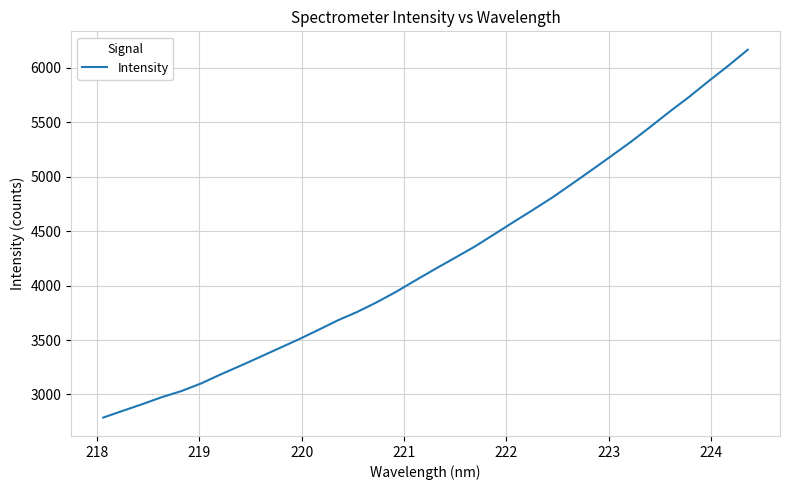

What is the maximum value shown in the chart?

6167.2